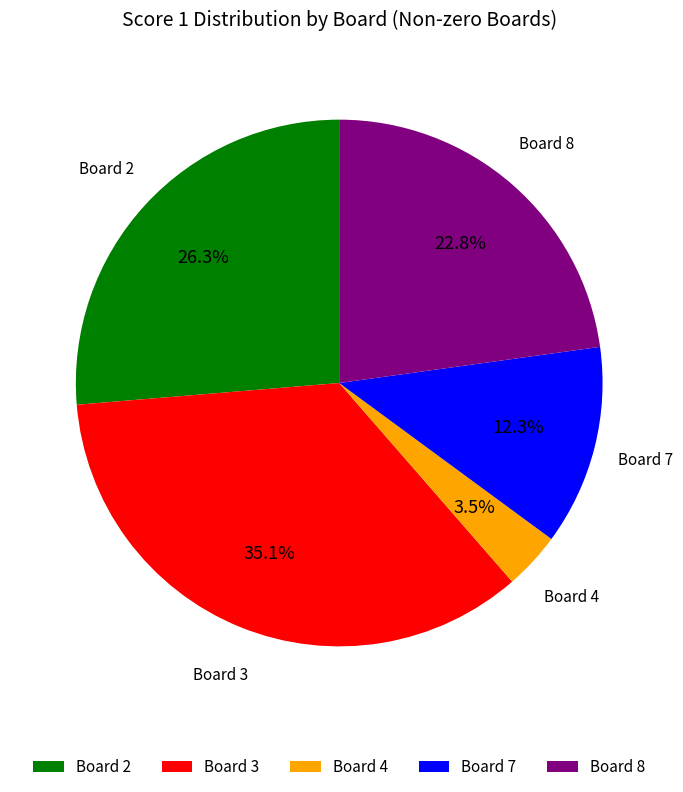

What is the ratio of the value at Board 7 to the value at Board 4?

3.5